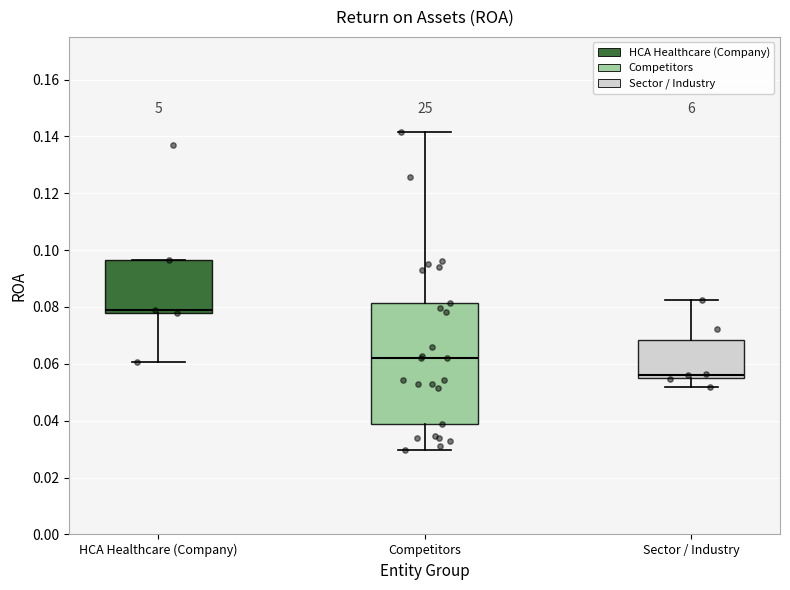

Which box's median line is the highest?

HCA Healthcare (Company)